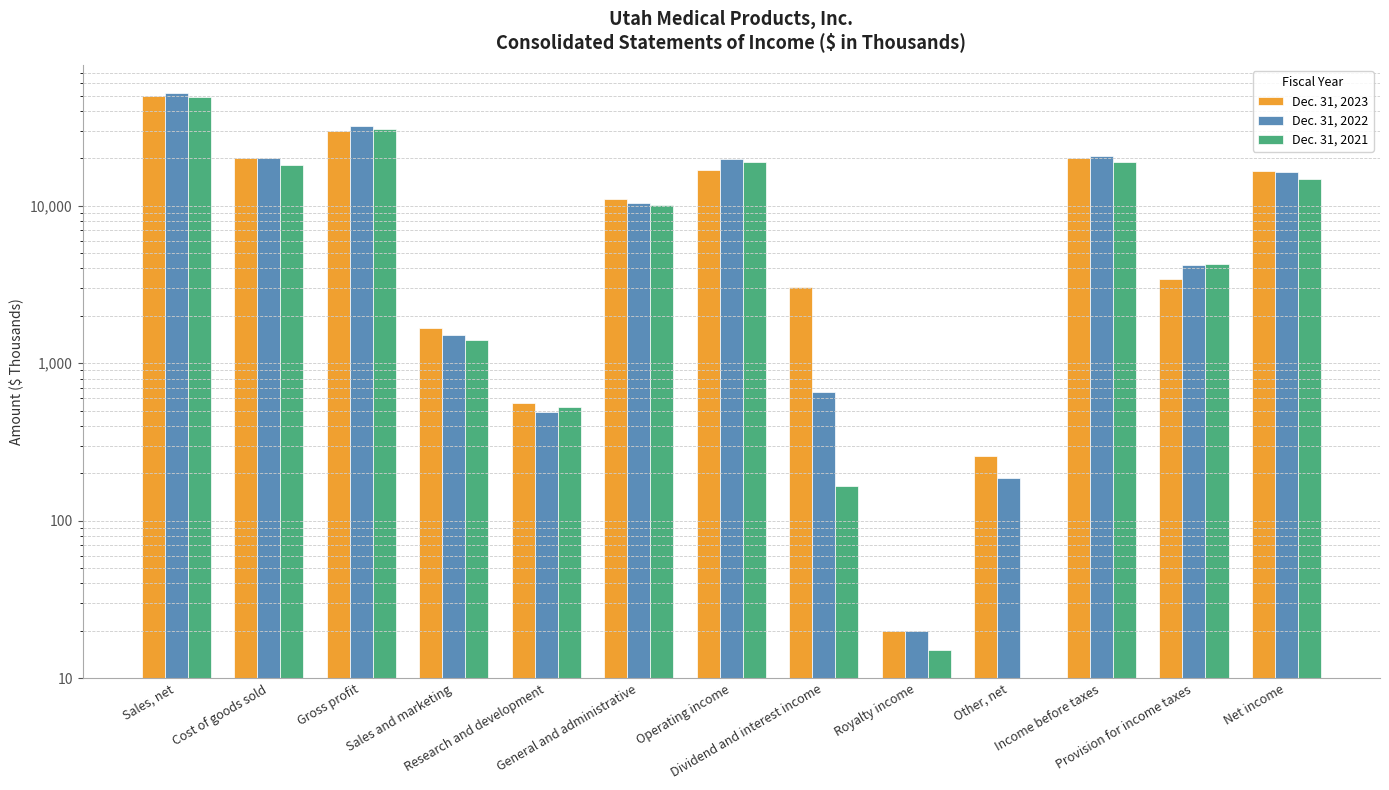

Does the chart contain any negative values?

No